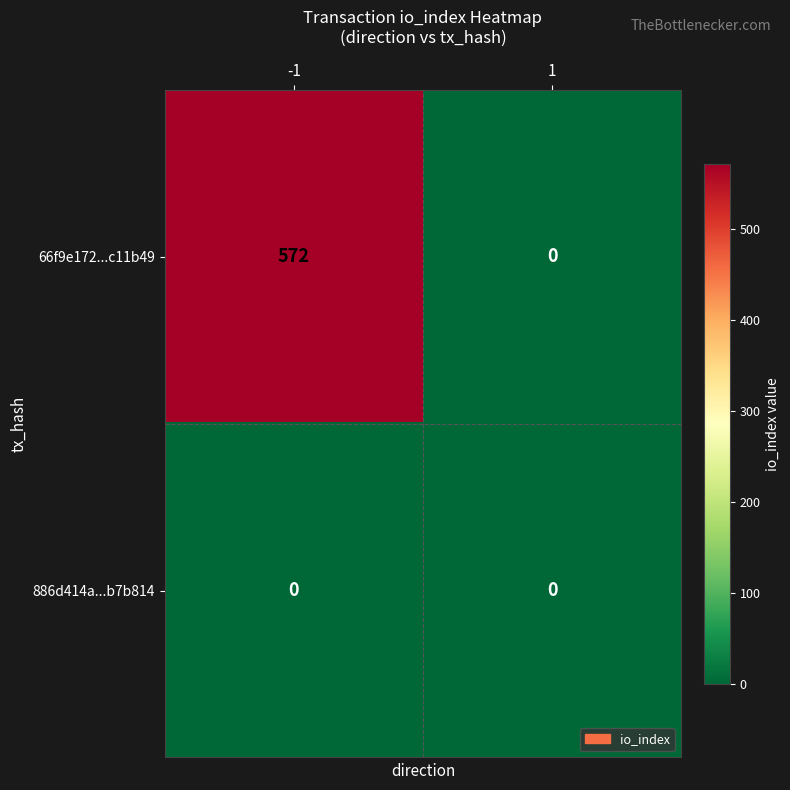

Read the 66f9e172...c11b49 value at -1, to the nearest 50.

550